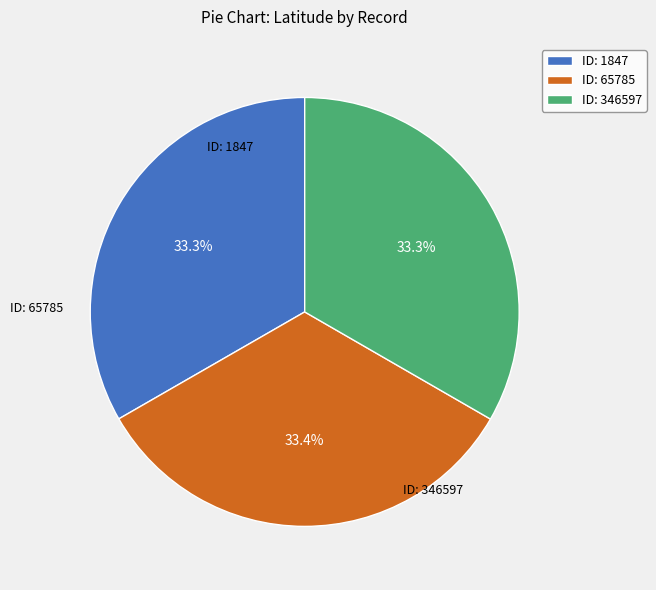

Is there a majority slice in this chart?

No